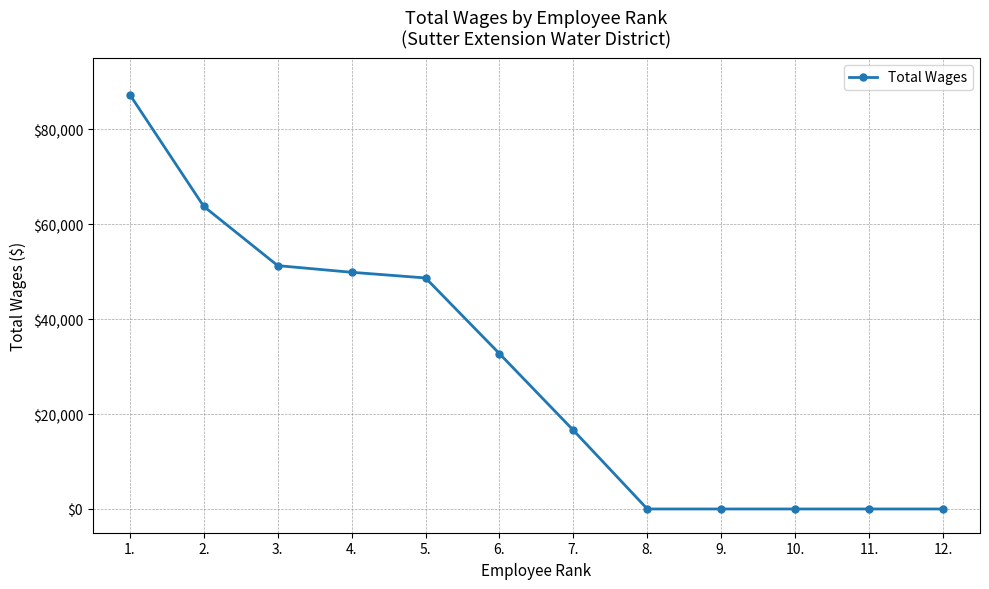

What is the label of the 1st point from the left?

1.